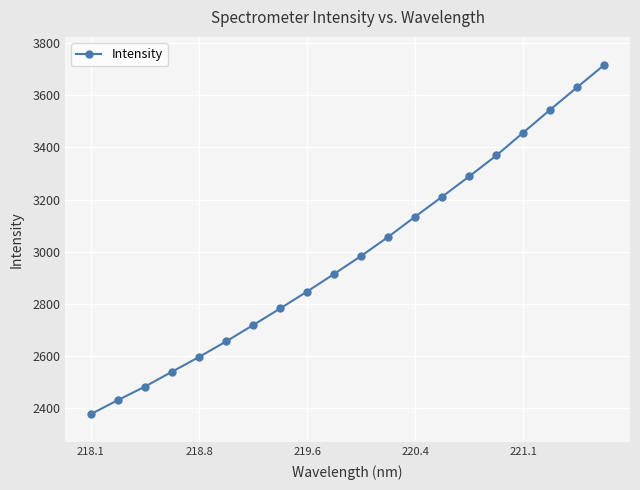

How many lines are shown in the chart?

1